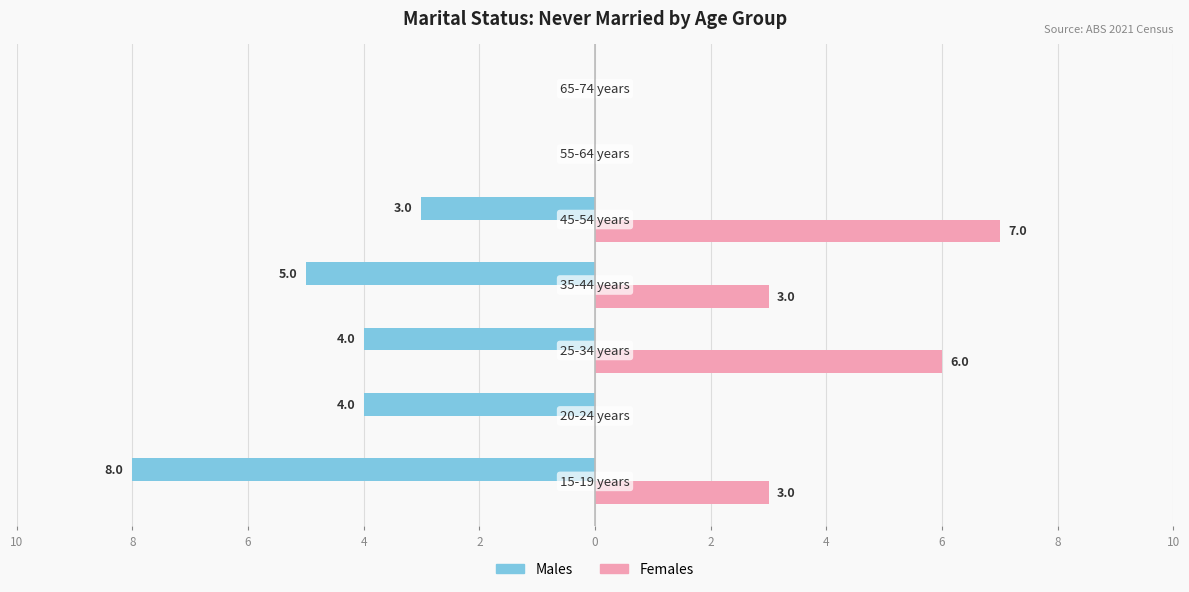

What are all the series names shown in the legend?

Males, Females